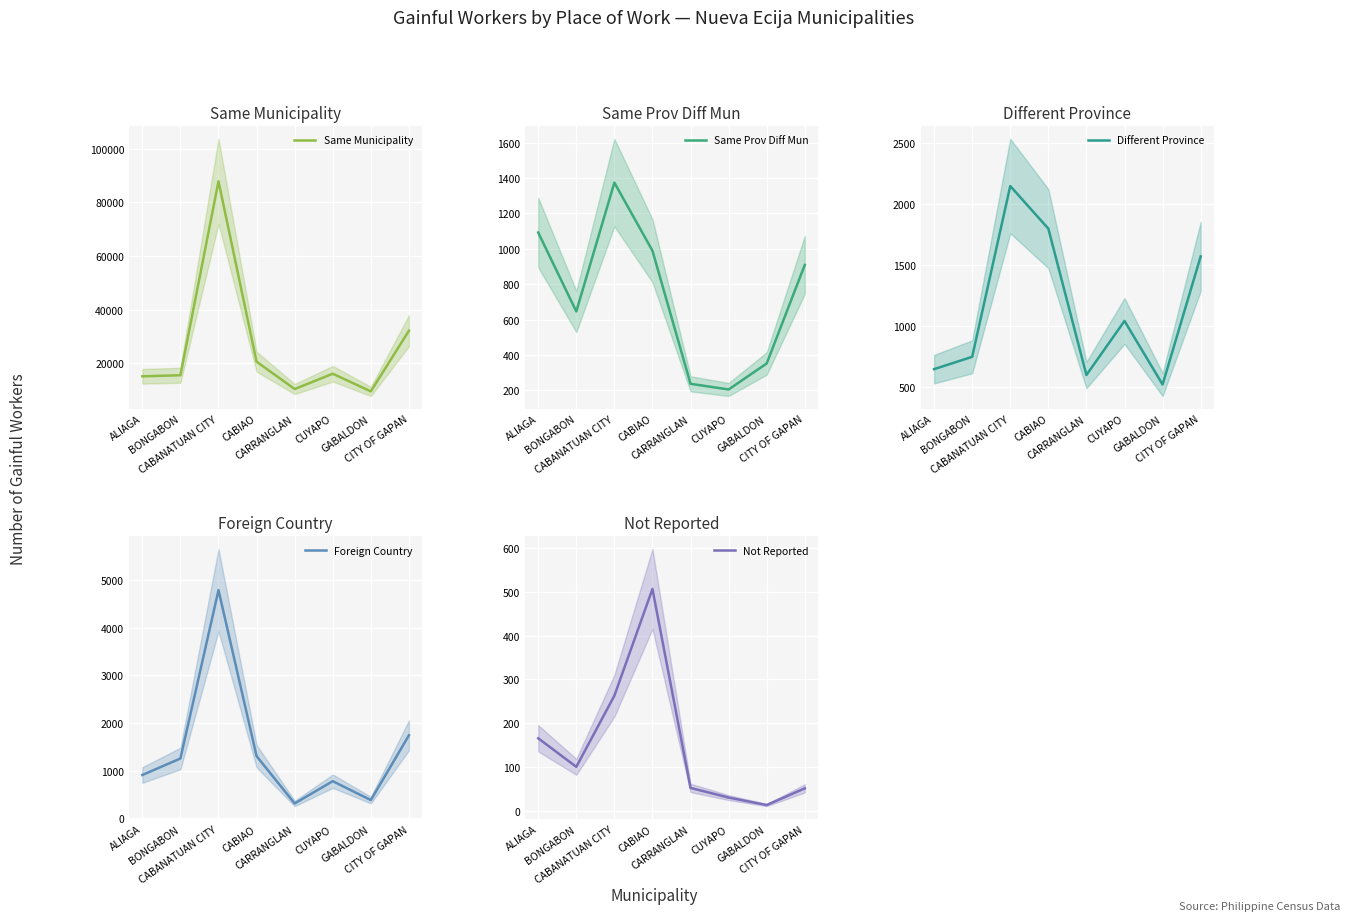

What is the label of the 5th point from the left?

CARRANGLAN